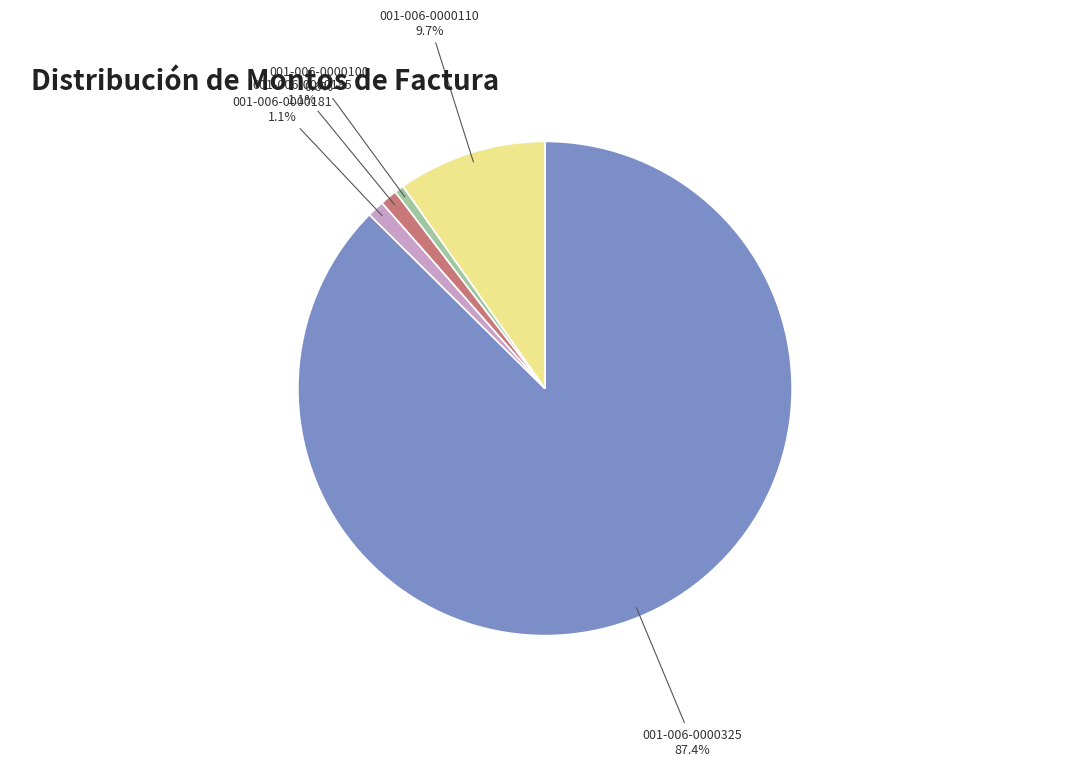

Does 001-006-0000325 account for over 50% of the chart?

Yes